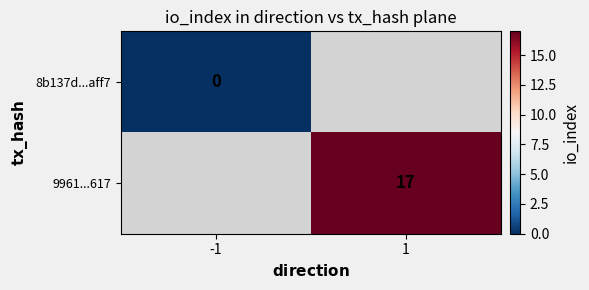

True or false: 9961...617 has a value of 17 at 1.

True